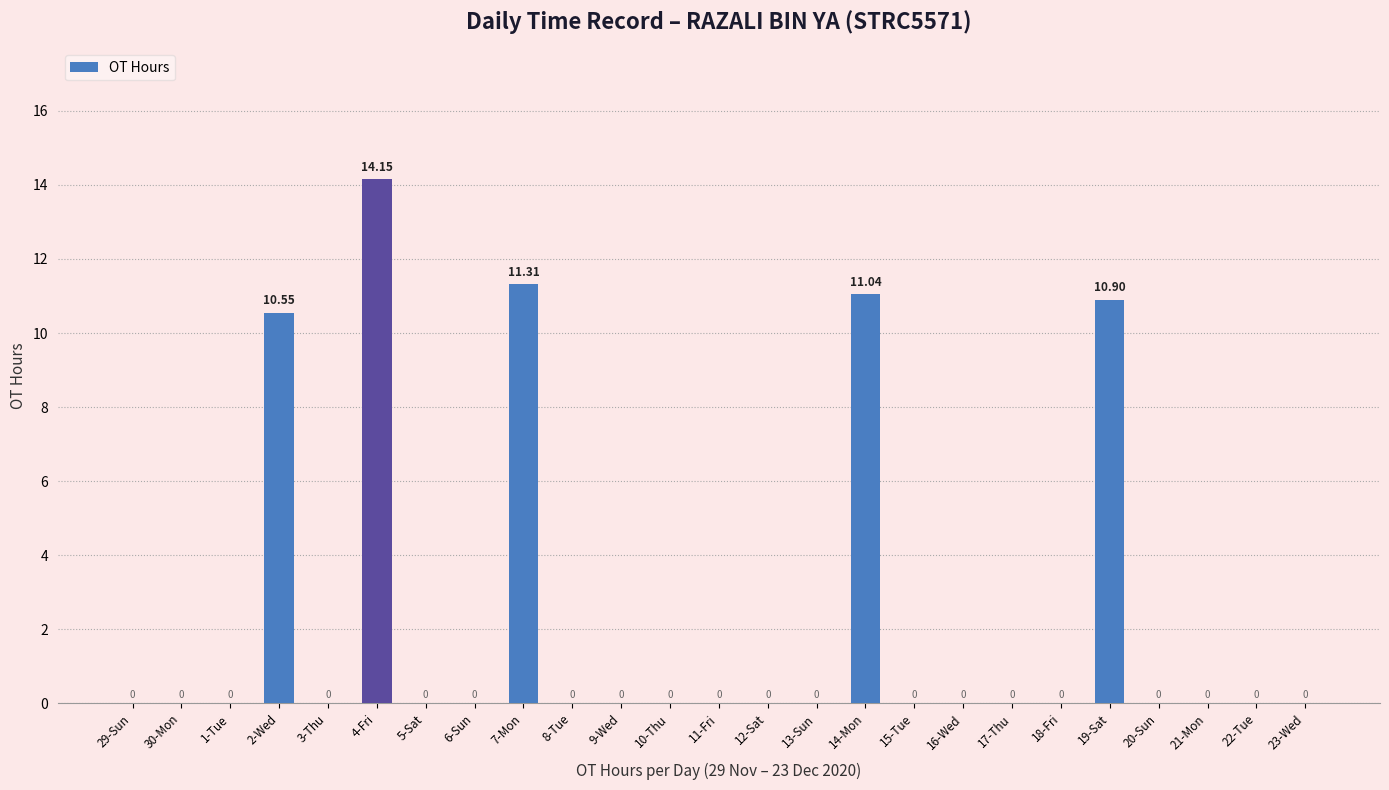

What is the sum of all values?

58.0